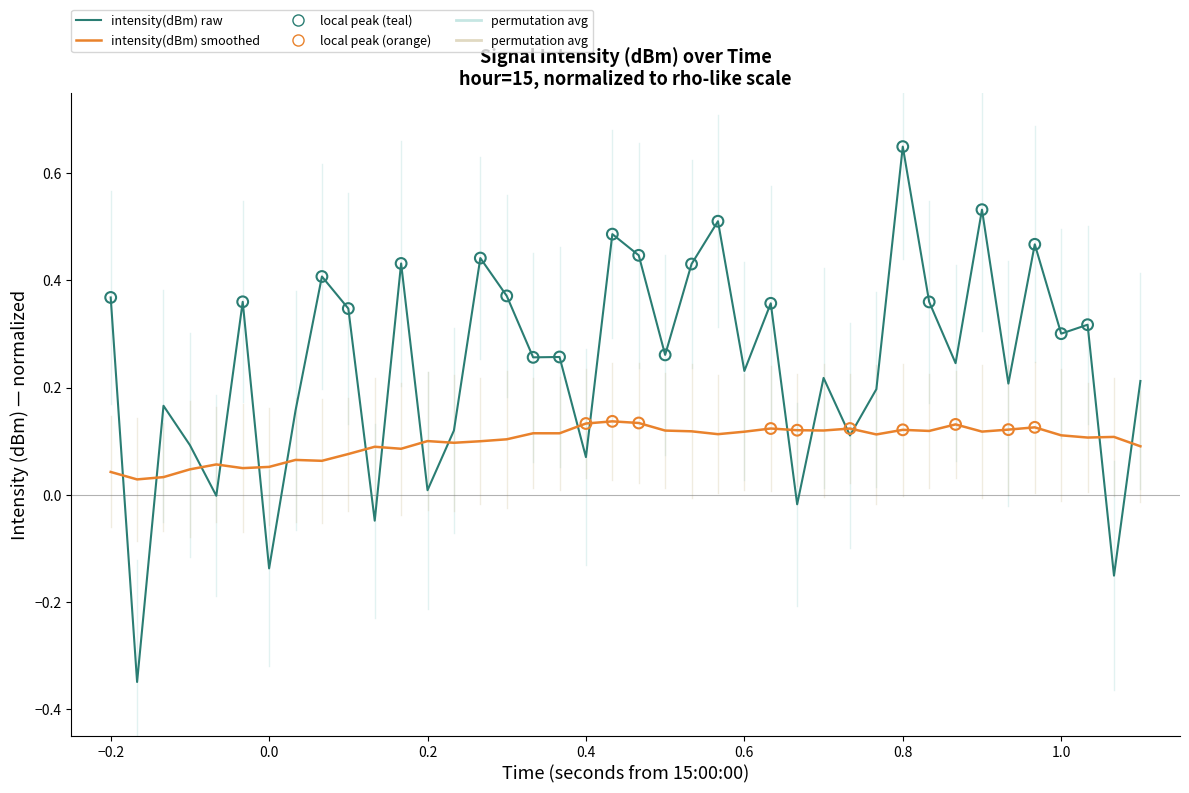

What is the difference between the maximum and minimum values in the intensity(dBm) raw series?

1.0